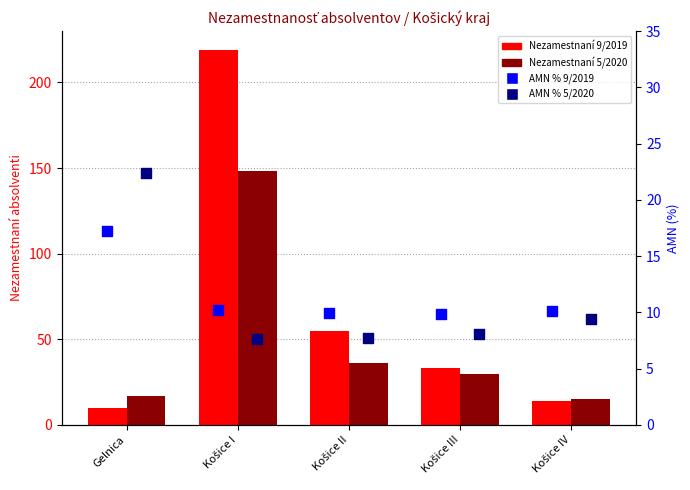

What is the total value across all series at Košice I?

384.9